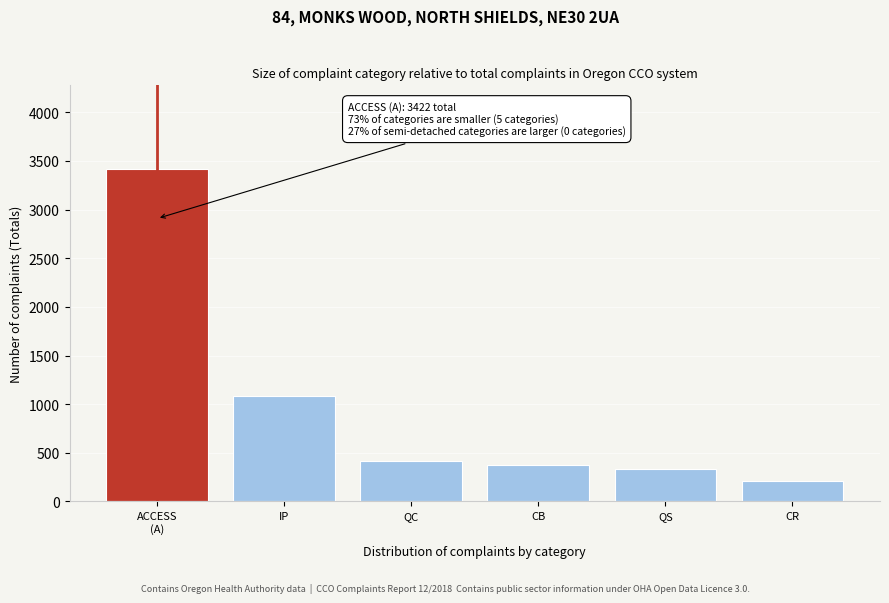

Reading left to right, list all the values displayed in this chart.

3422	1082	417	373	338	207